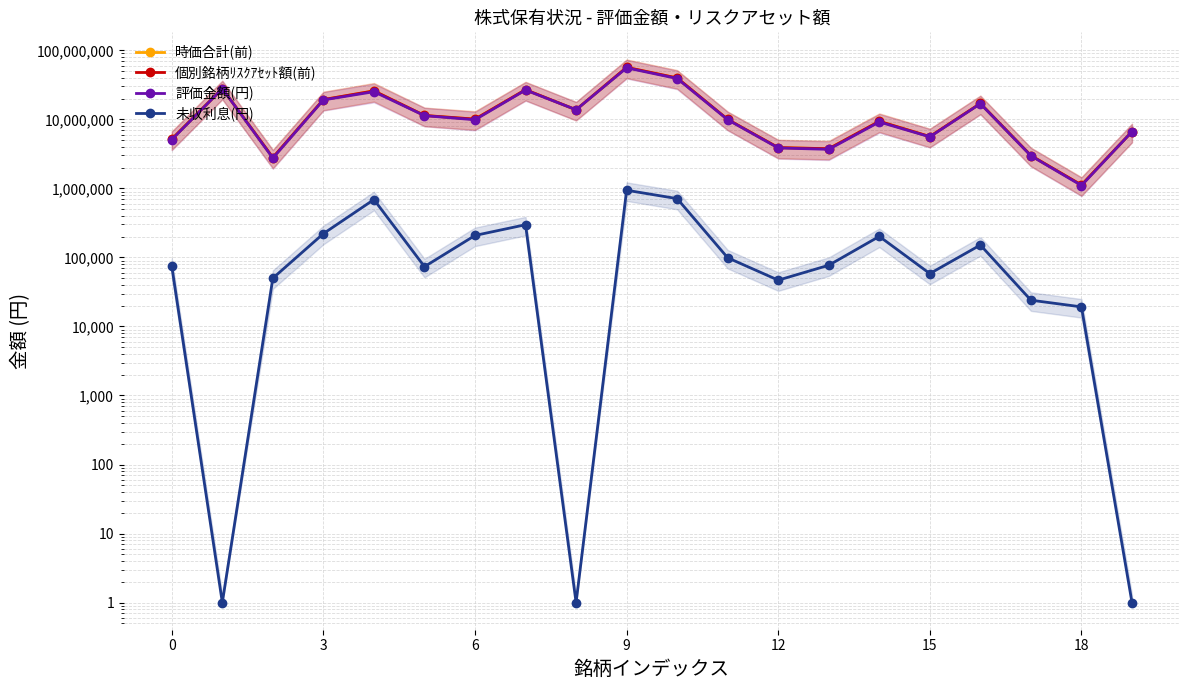

Reading left to right, what are all the values shown in this chart?

時価合計(前): 5162730	27851950	2794000	19329000	25832250	11379100	10067200	26868500	13759200	56633800	39726900	9966350	3896100	3752700	9360000	5632020	16993800	2988000	1119600	6634100
個別銘柄ﾘｽｸｱｾｯﾄ額(前): 5162730	27851950	2794000	19329000	25832250	11379100	10067200	26868500	13759200	56633800	39726900	9966350	3896100	3752700	9360000	5632020	16993800	2988000	1119600	6634100
評価金額(円): 5088530	27851950	2744000	19108000	25143750	11305650	9859200	26571000	13759200	55694400	39016500	9867650	3849300	3675700	9158400	5573730	16842600	2964000	1100400	6634100
未収利息(円): 74200	1	50000	221000	688500	73450	208000	297500	1	939400	710400	98700	46800	77000	201600	58290	151200	24000	19200	1